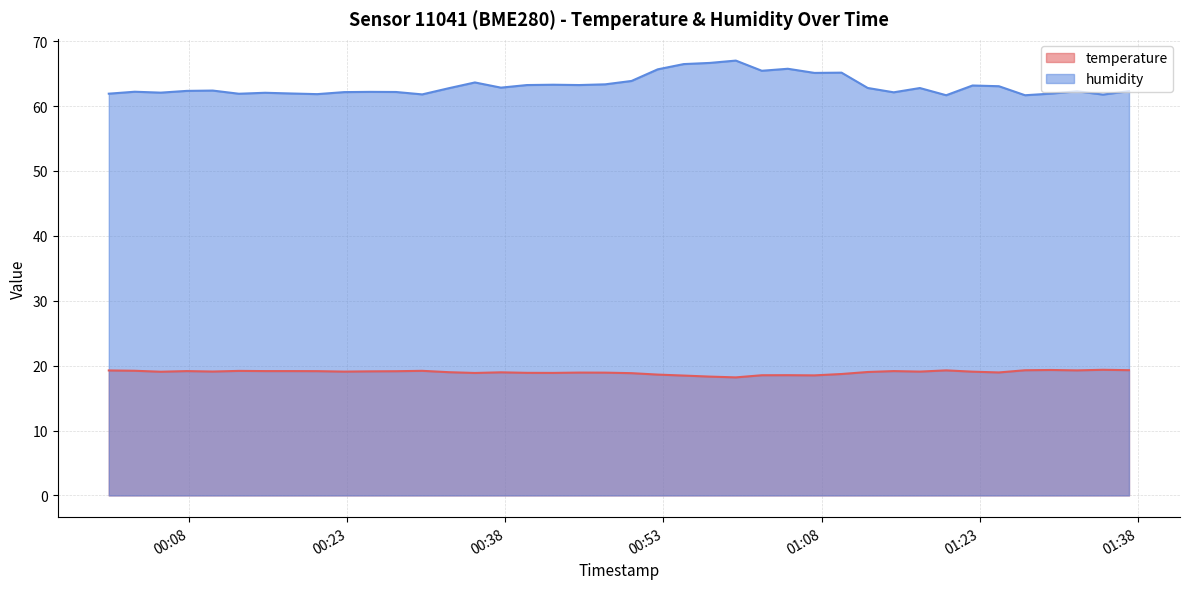

What is the sum of all temperature values?

759.2